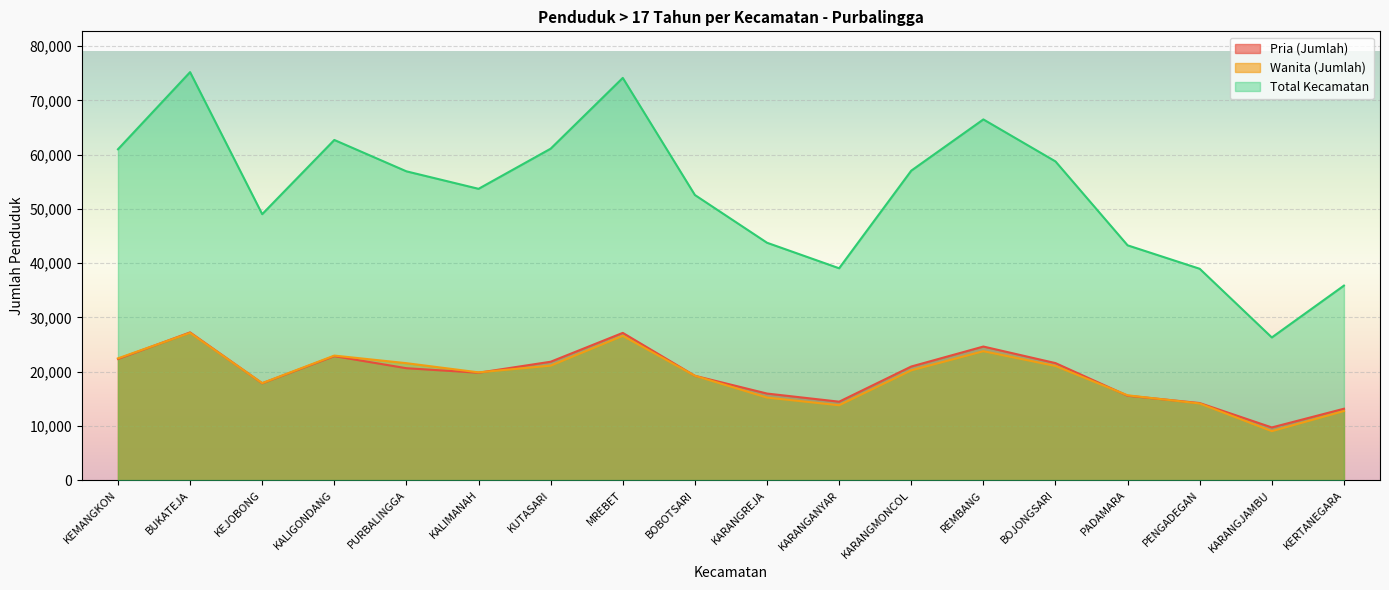

At which label does Wanita (Jumlah) first exceed 20237?

KEMANGKON